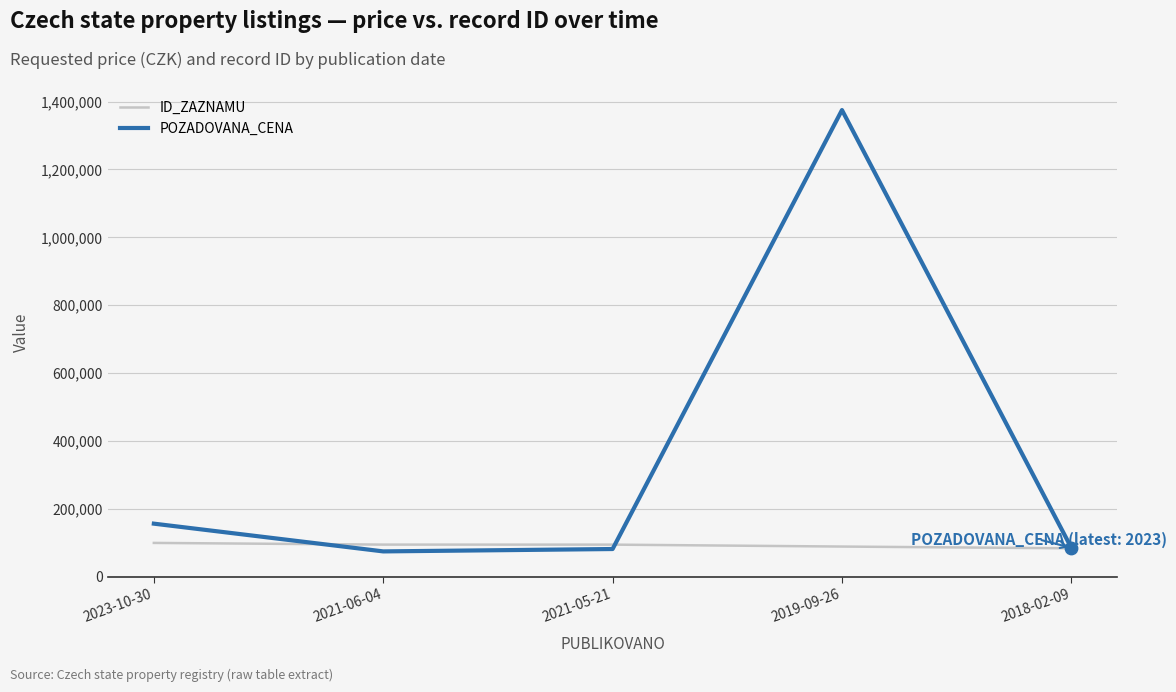

What is the total value across all series at 2023-10-30?

256742